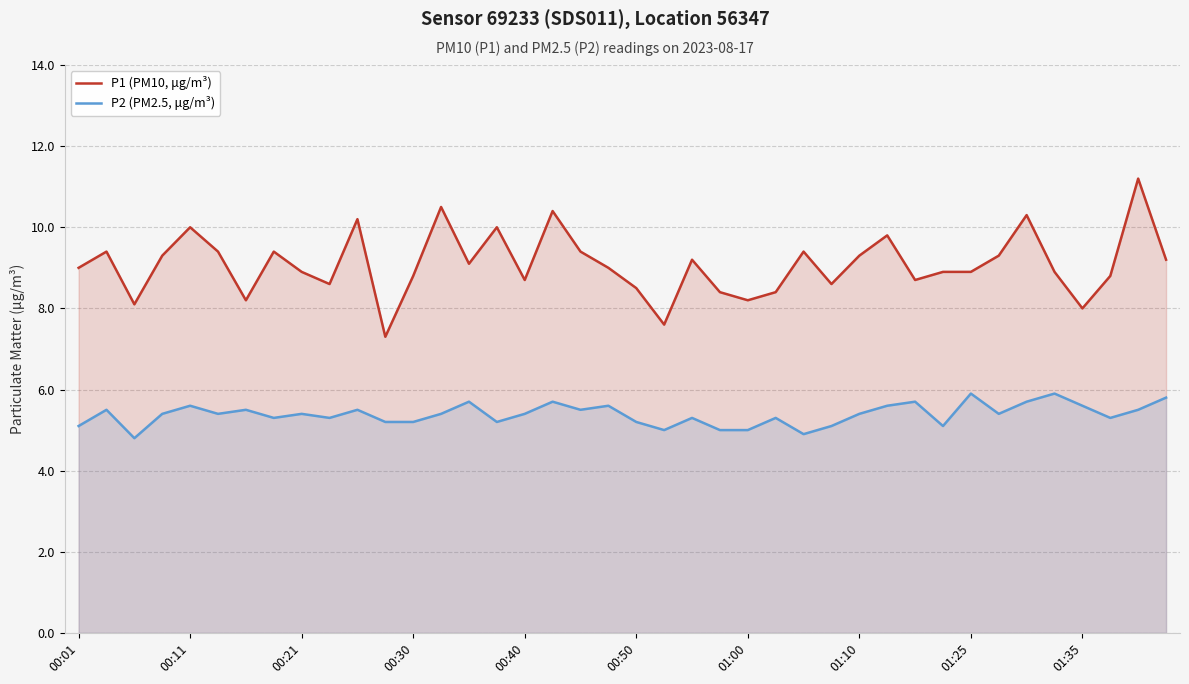

At which label does P1 (PM10, μg/m³) reach its minimum?

11